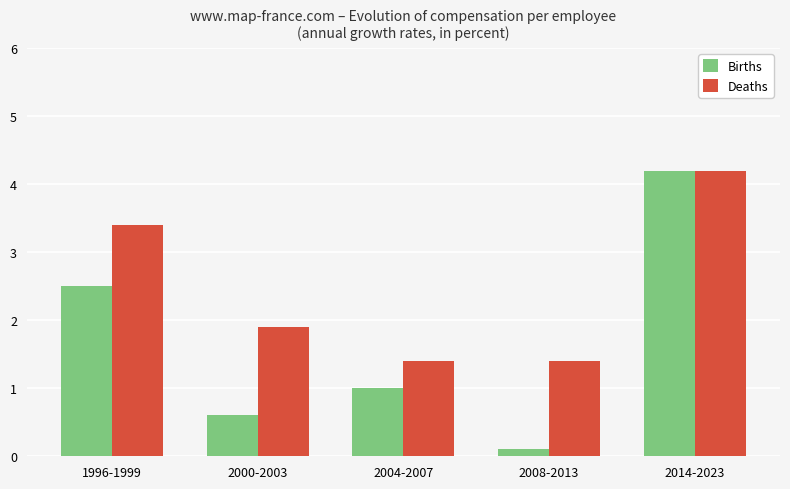

What is the label of the 3rd bar from the left?

2004-2007